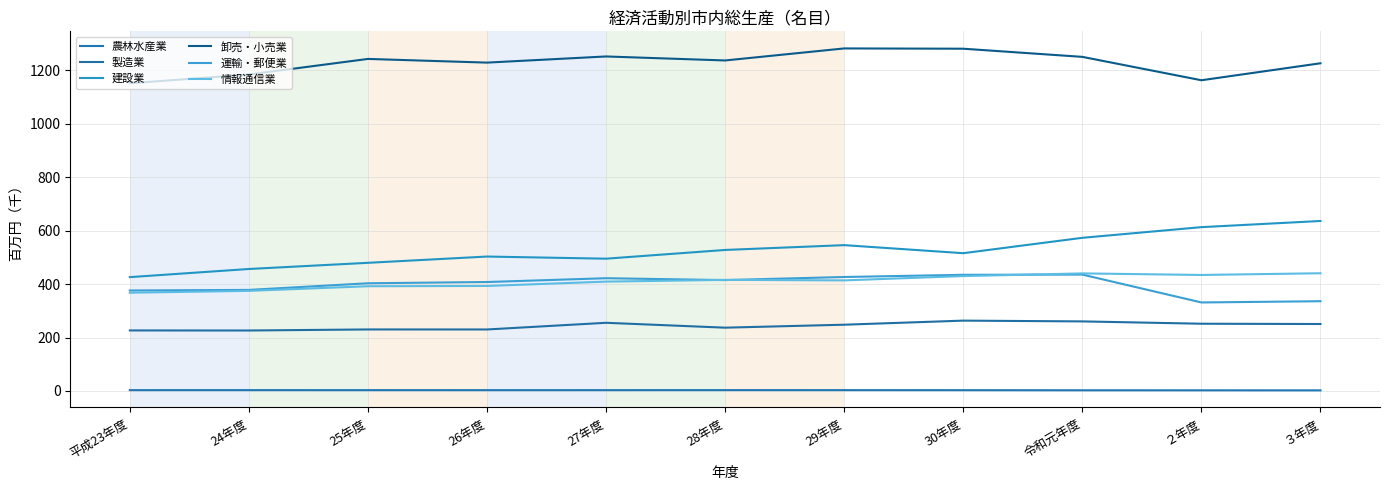

How many lines are shown in the chart?

6